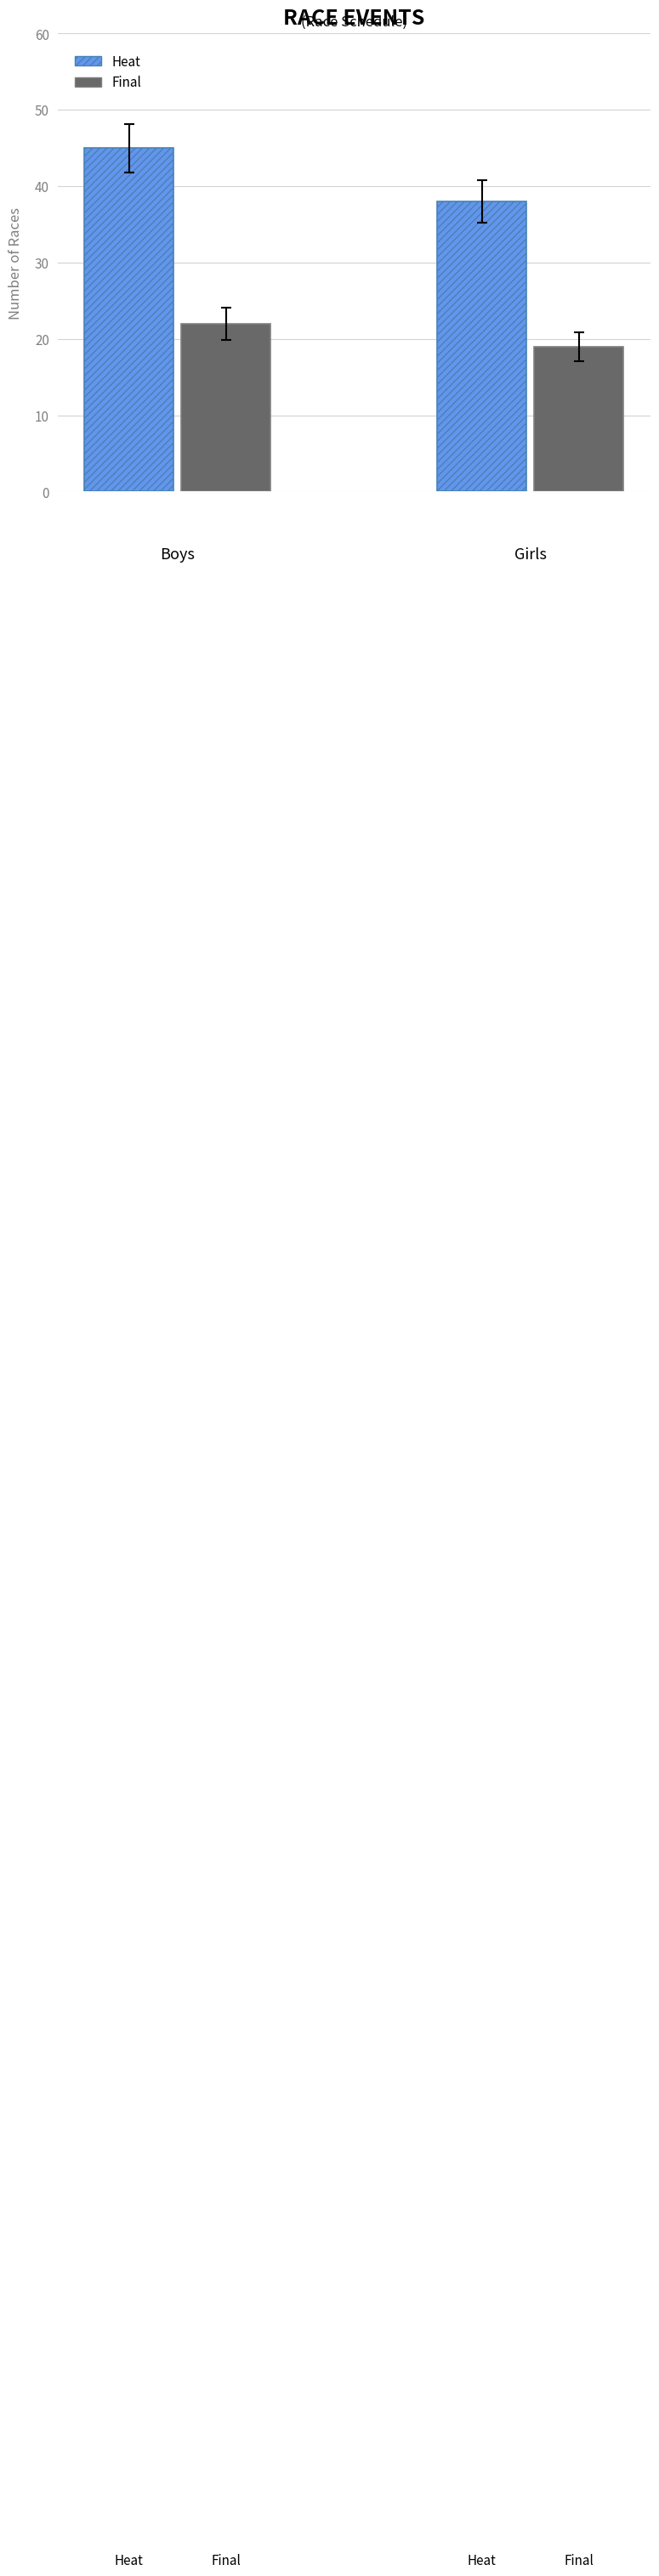

Reading left to right, list all the values displayed in this chart.

Heat: 0=45	1=38
Final: 0=22	1=19